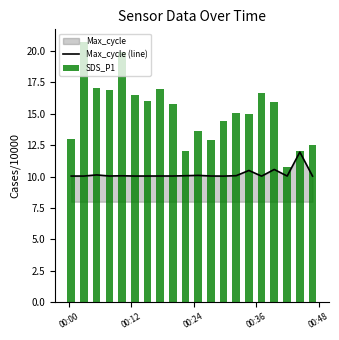

What is the lowest value of the Max_cycle (line) series?

10.0